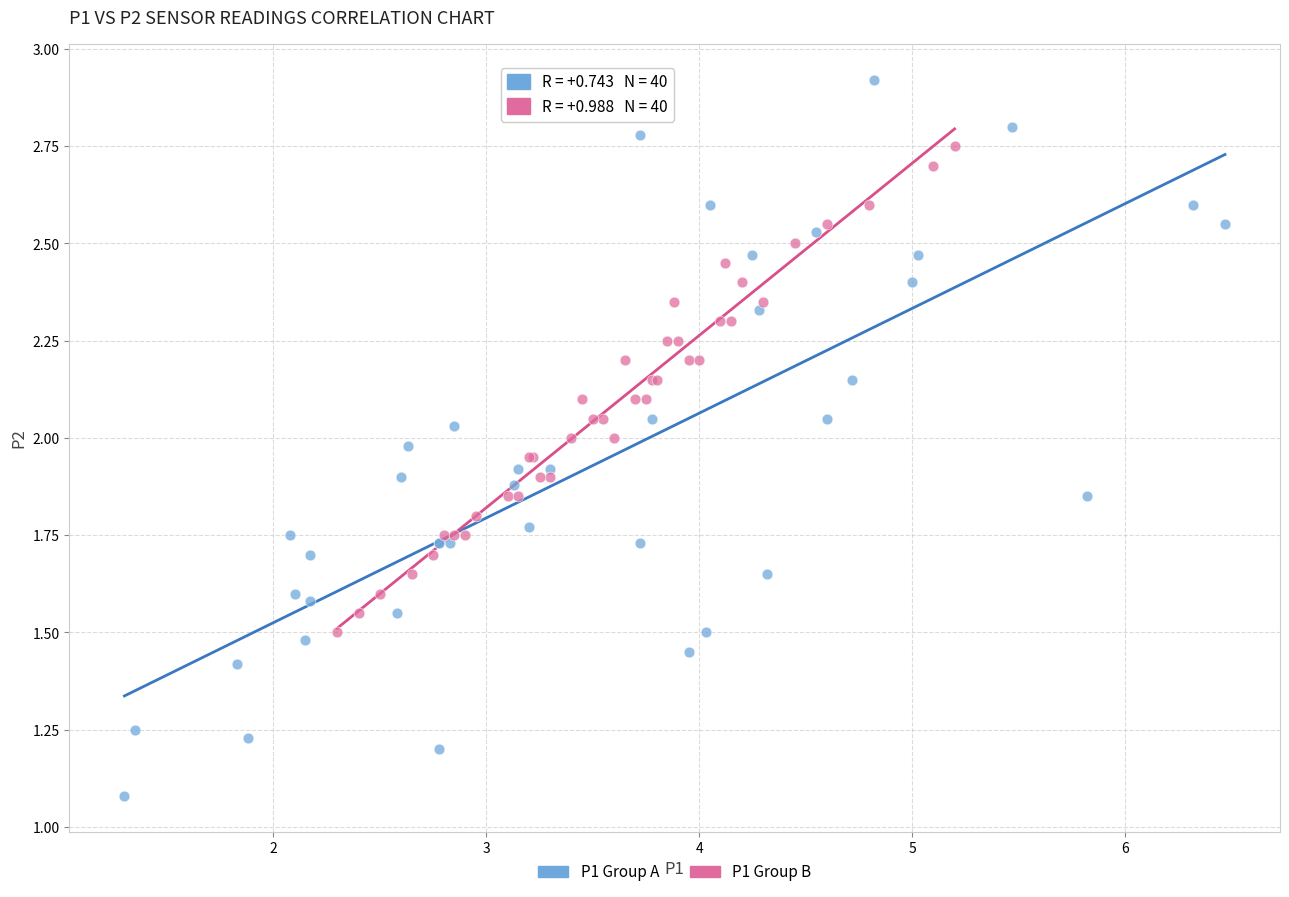

What are all the series names shown in the legend?

P1 Group A, P1 Group B